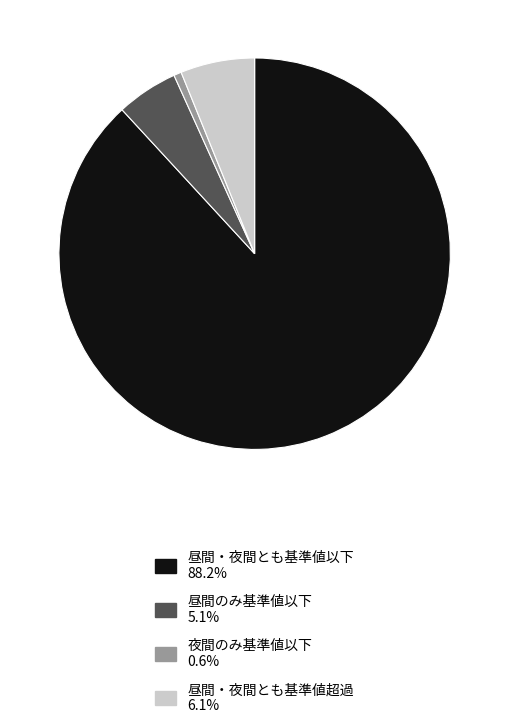

Is there a majority slice in this chart?

Yes